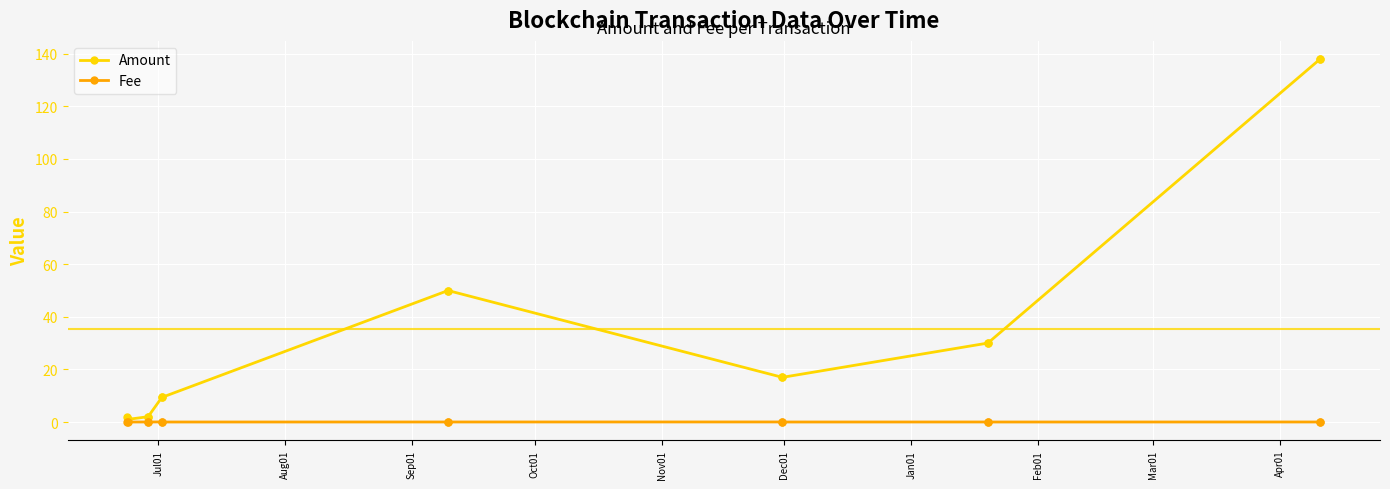

Rank the series by their maximum value, from lowest to highest.

Fee, Amount